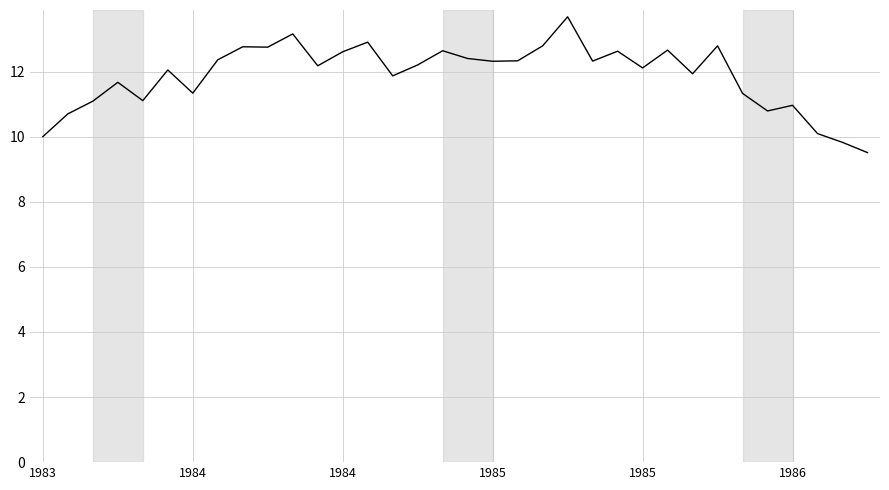

What is the difference between the maximum and minimum values?

4.2